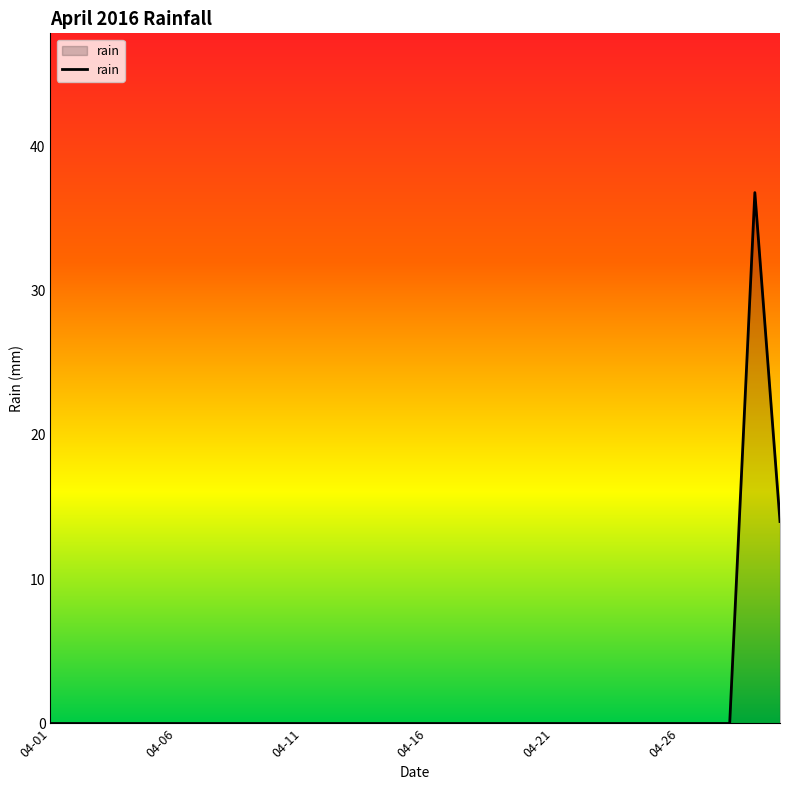

What is the difference between the maximum and minimum values?

36.8